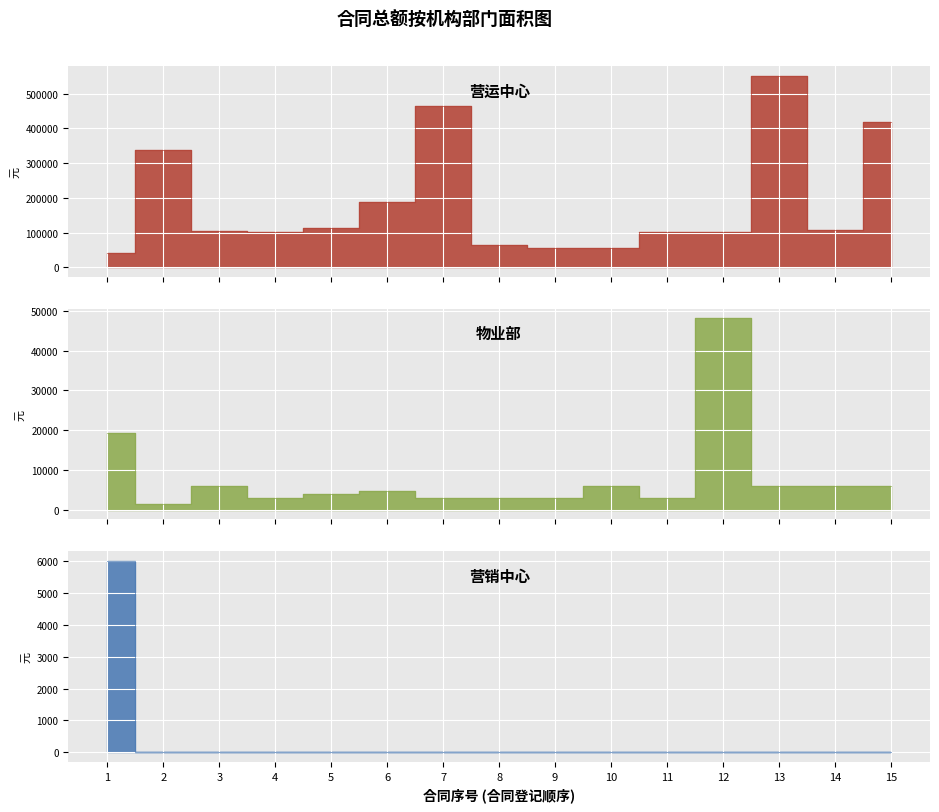

What is the sum of all 营销中心 values?

6022.5